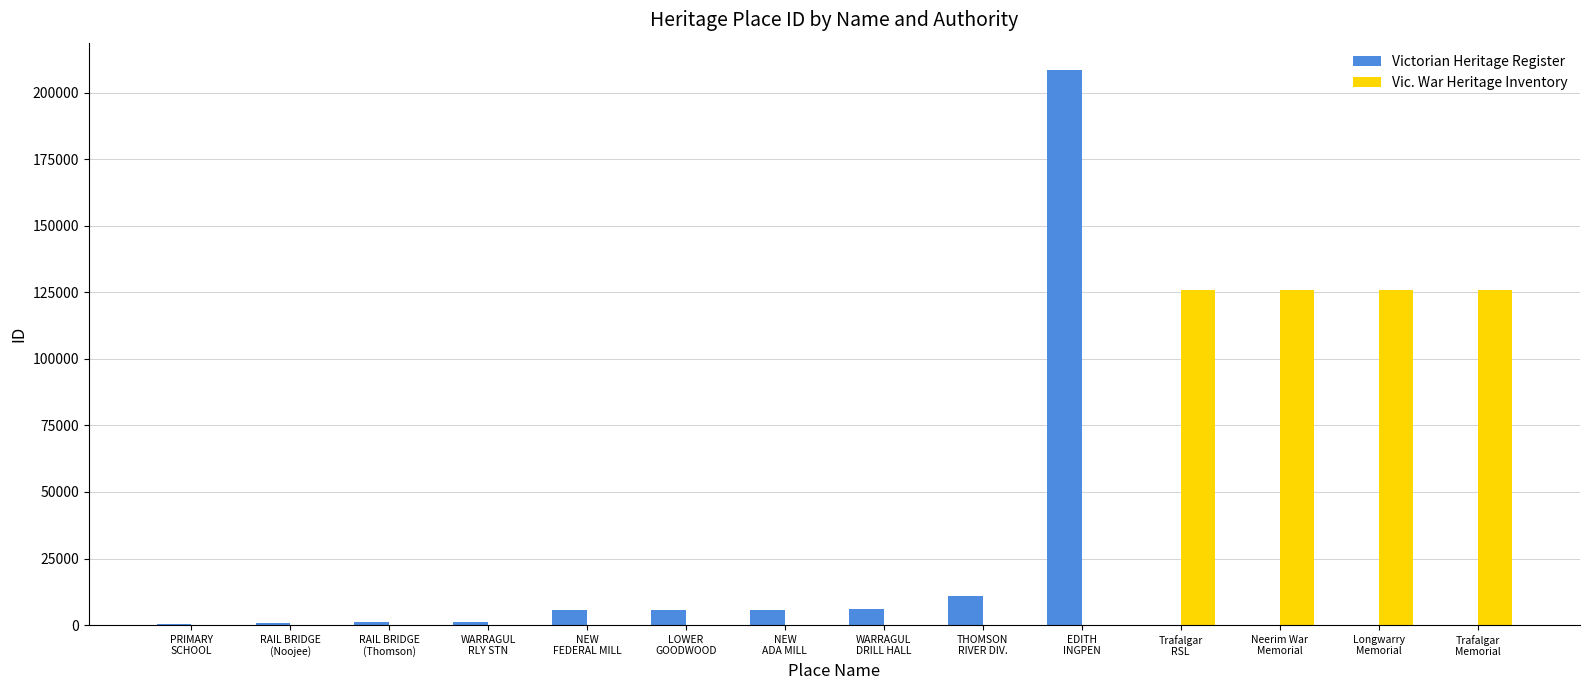

How many groups of bars are there?

14